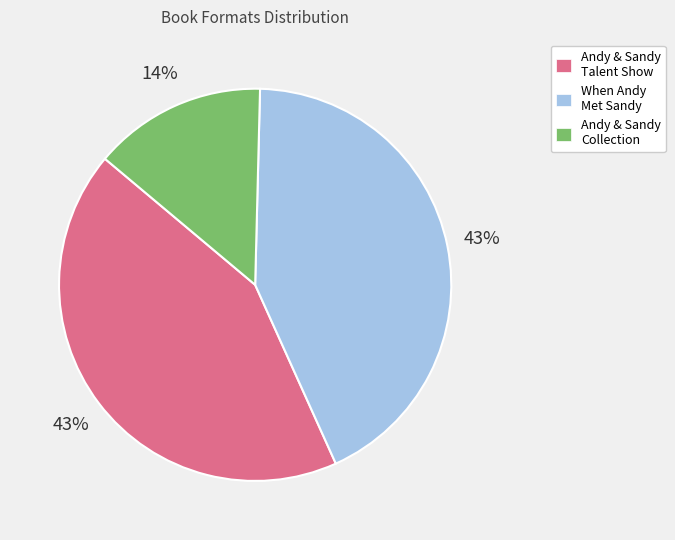

To the nearest percent, what is the average slice percentage?

33%